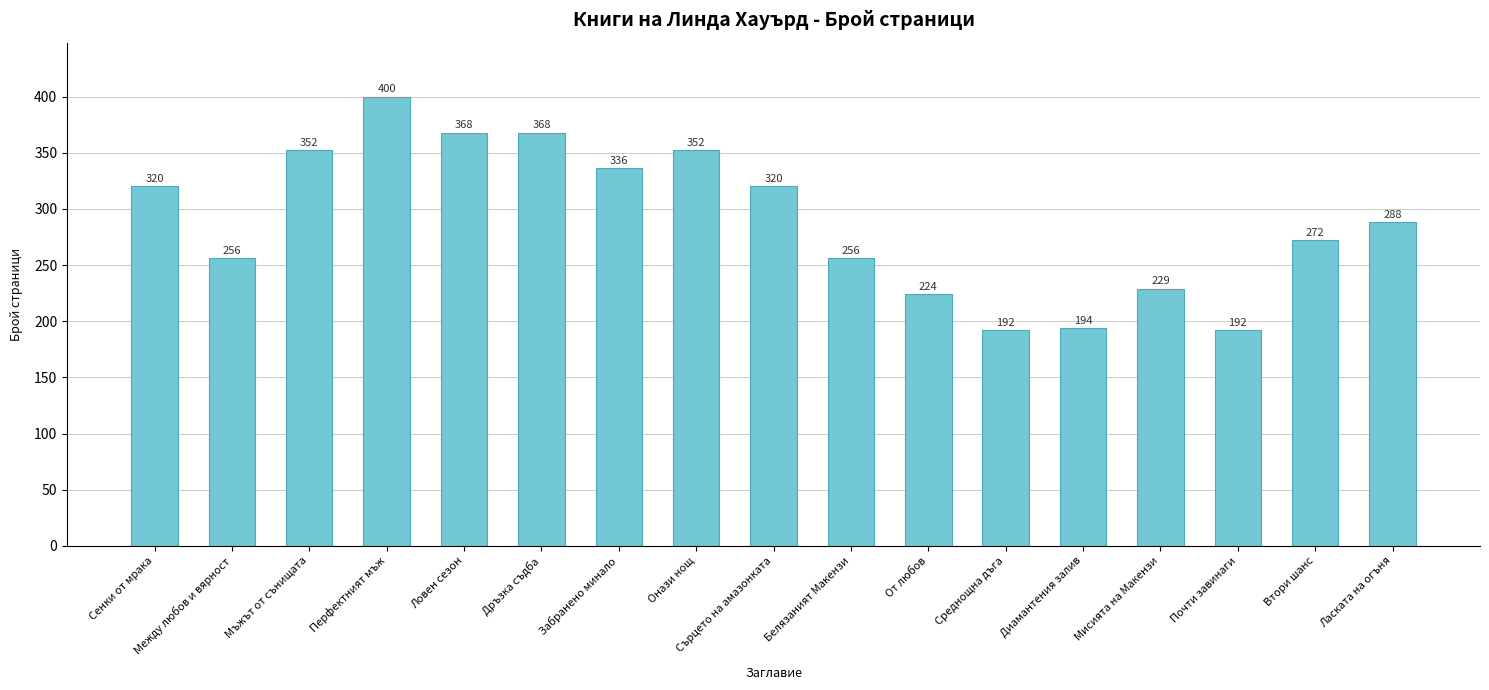

What is the maximum value shown in the chart?

400